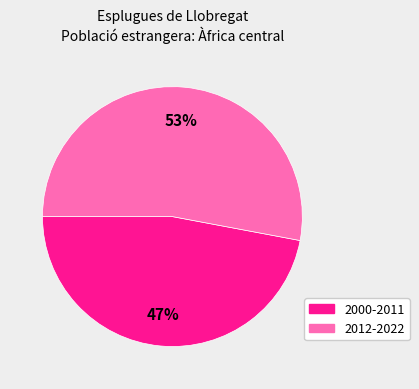

Is there any slice that represents more than half of the pie?

Yes